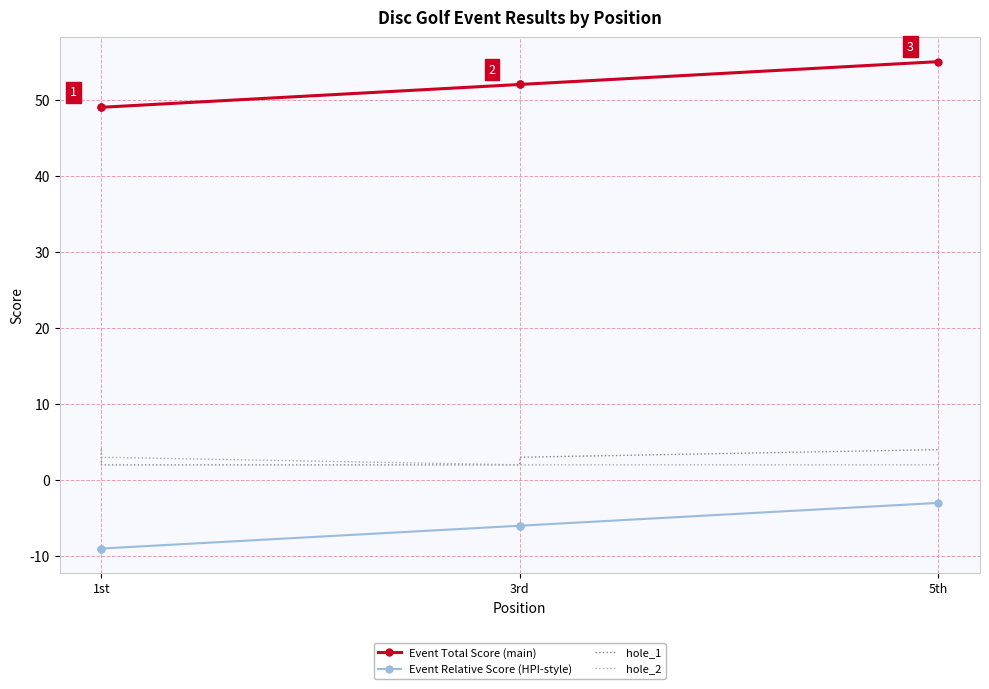

At which label does hole_1 reach its minimum?

1st